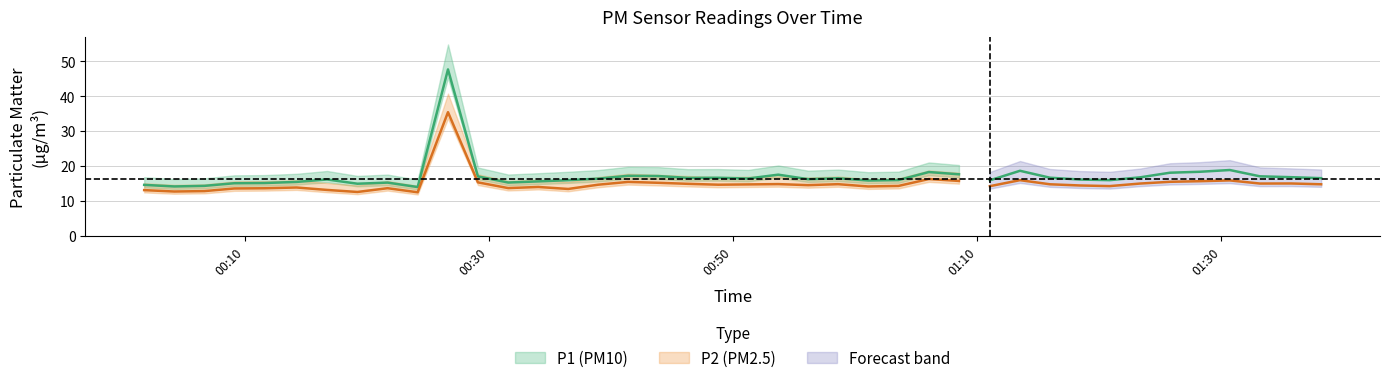

Does the chart display data point markers on the line(s)?

No